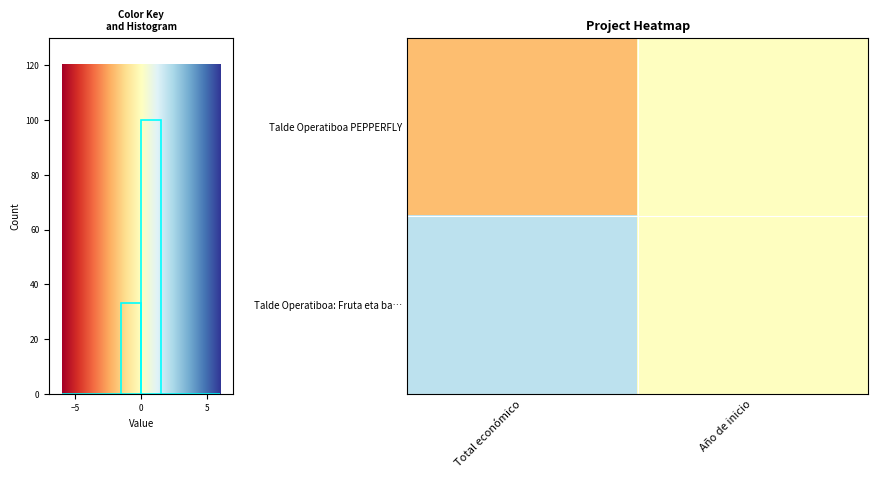

Reading left to right, extract all data points from this chart.

Talde Operatiboa PEPPERFLY: Total económico=-1	Año de inicio=0
Talde Operatiboa: Fruta eta ba…: Total económico=1	Año de inicio=0